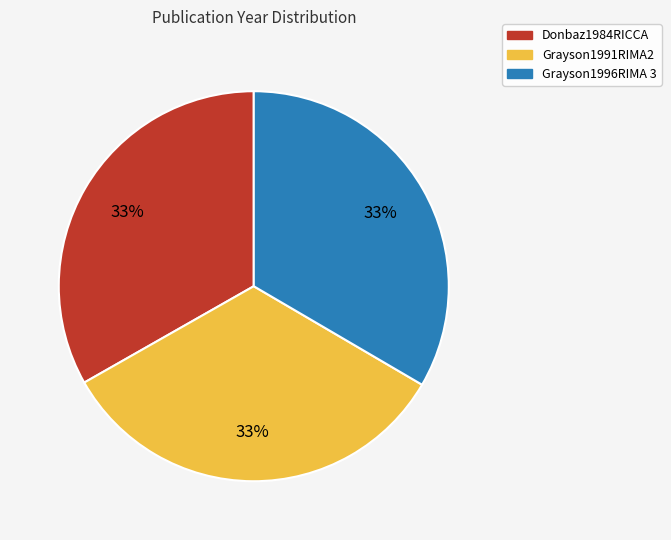

Approximately how many times larger is the value at Grayson1991RIMA2 compared to Donbaz1984RICCA?

1.0